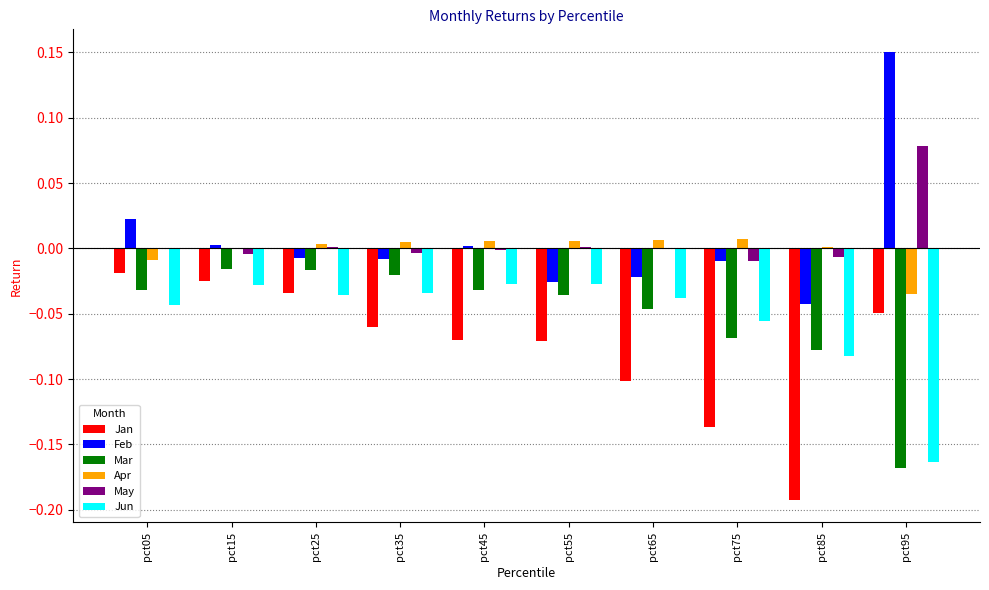

What are all the series names shown in the legend?

Jan, Feb, Mar, Apr, May, Jun